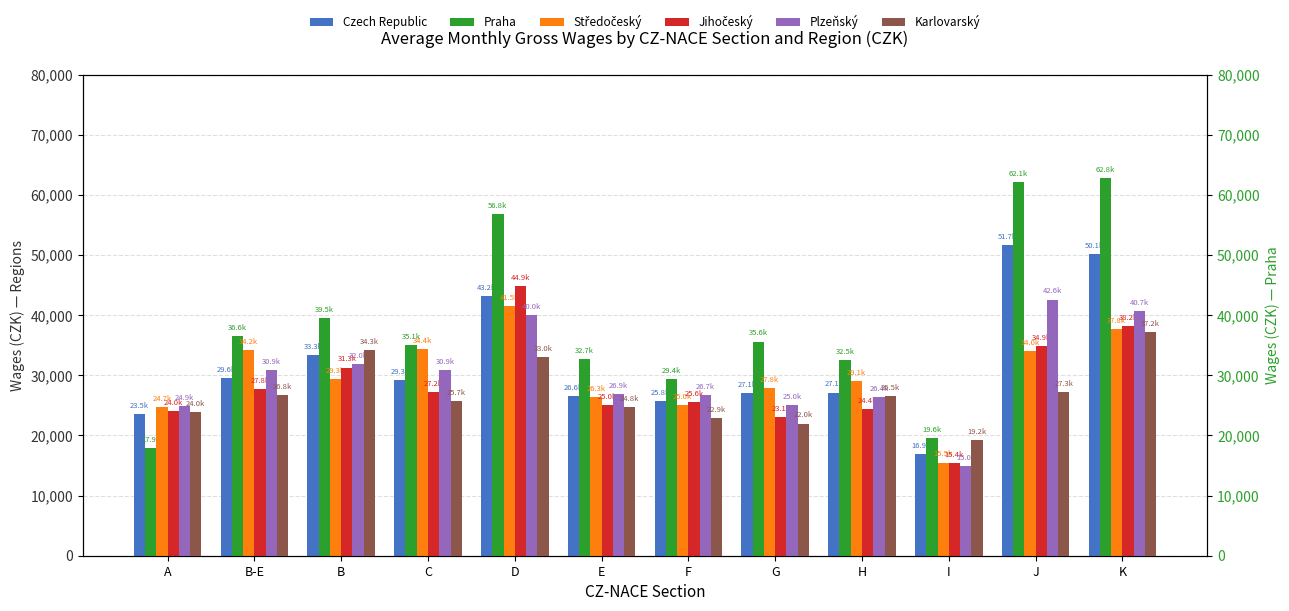

What is the average value of the Jihočeský series?

28495